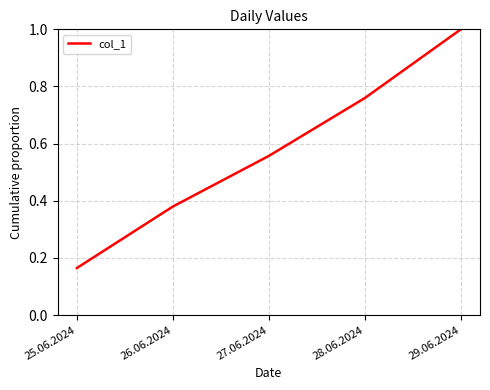

What is the sum of all values?

2.9